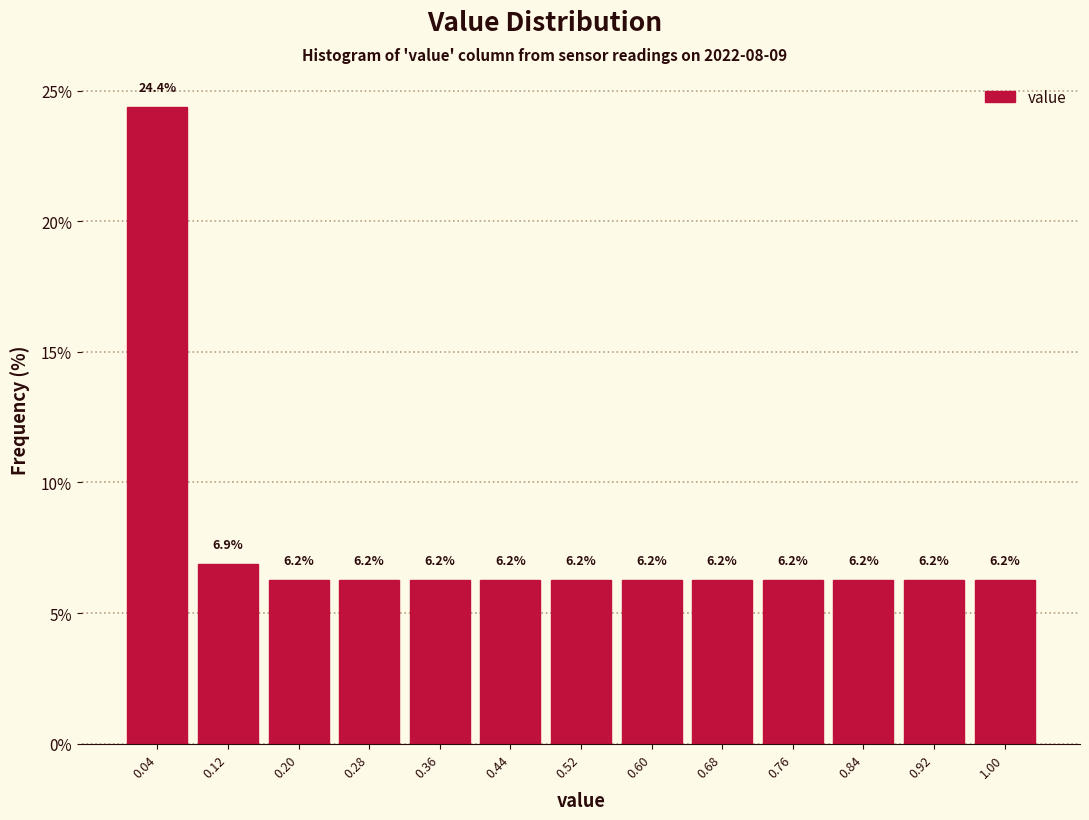

Which range on the x-axis has the tallest bar?

0.00 to 0.08